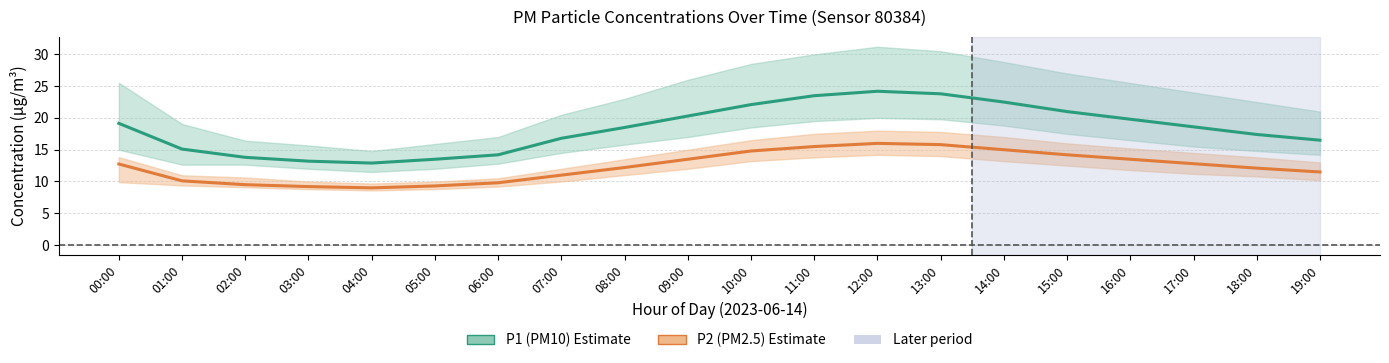

The P2 (PM2.5) series shows 25.6 at 10:00. True or false?

False